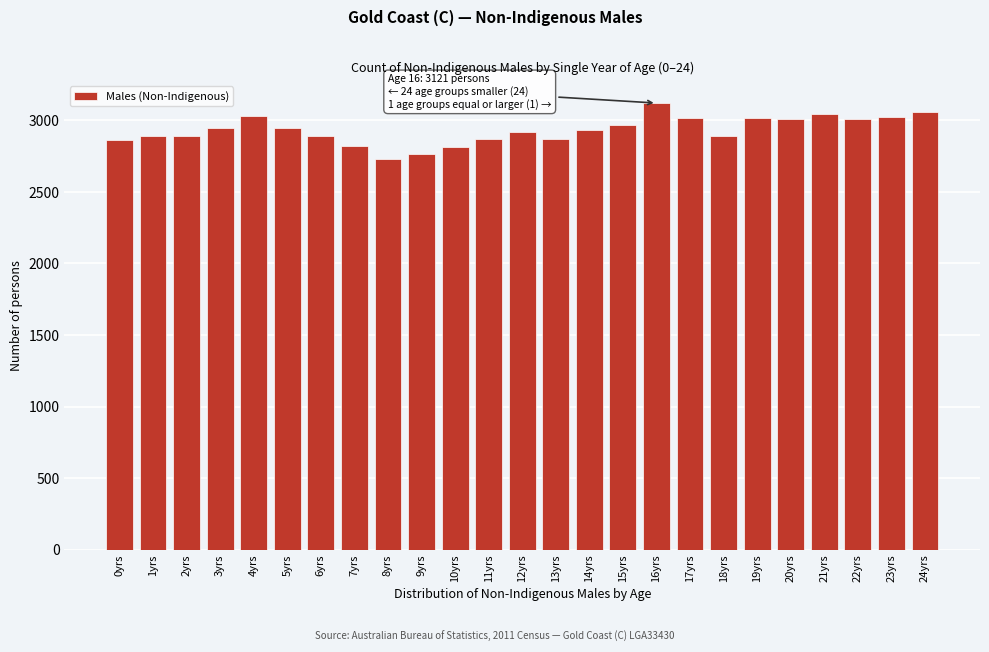

Is it true that the value at 1yrs is 2889?

True